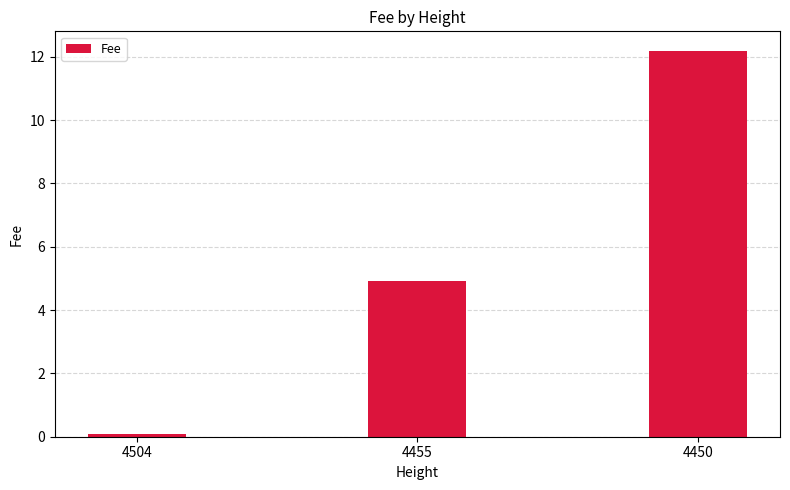

Between 4455 and 4504, which is larger?

4455